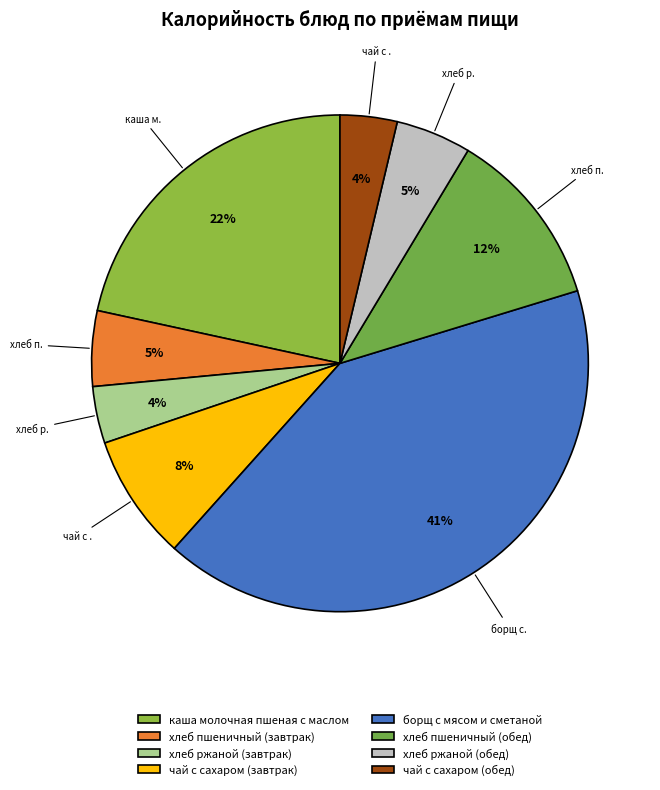

Is the sum of чай с сахаром (обед) and хлеб ржаной (обед) greater than half?

No